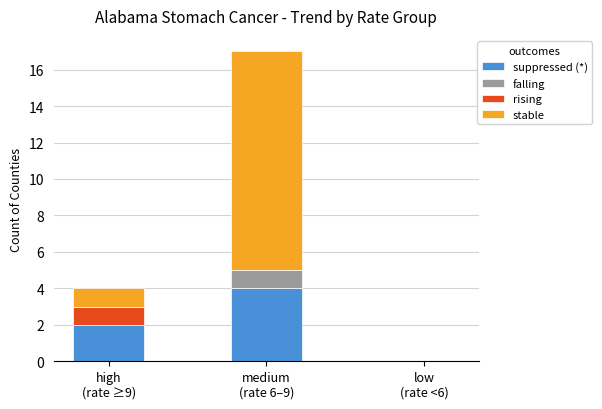

What are all the series names shown in the legend?

suppressed (*), falling, rising, stable